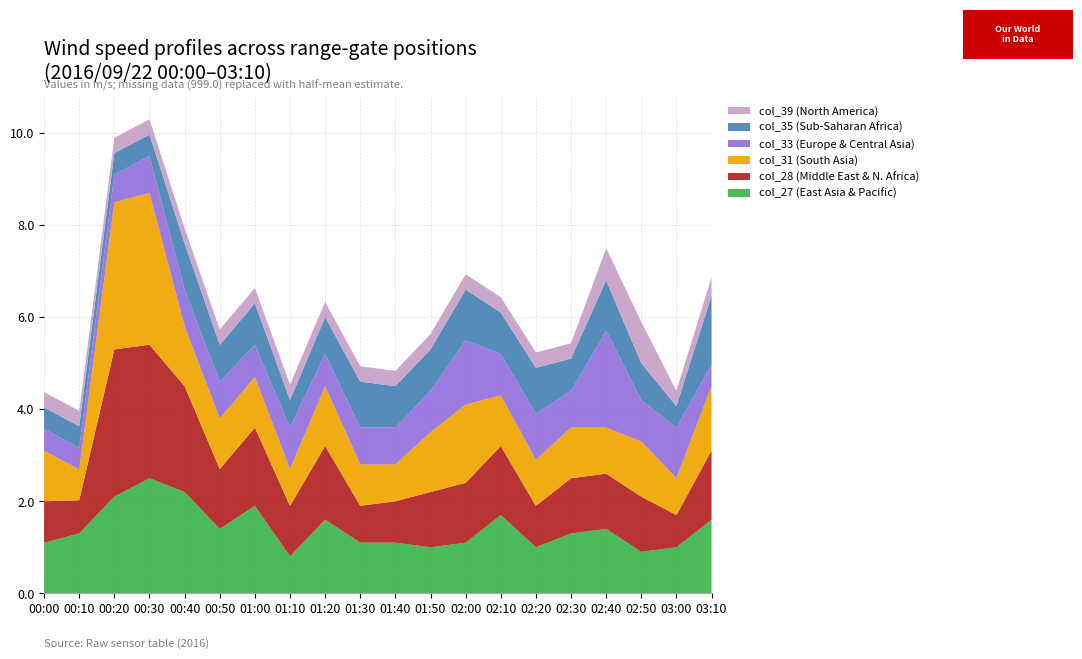

What is the total value across all series at 02:50?

5.9